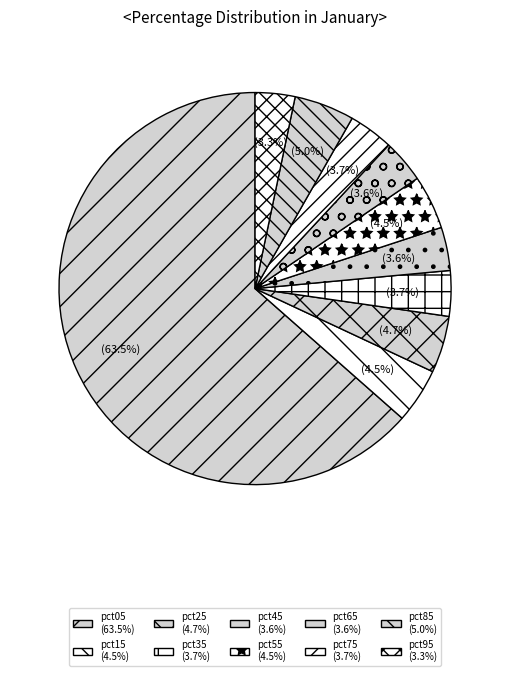

How many slices are in this pie chart?

10